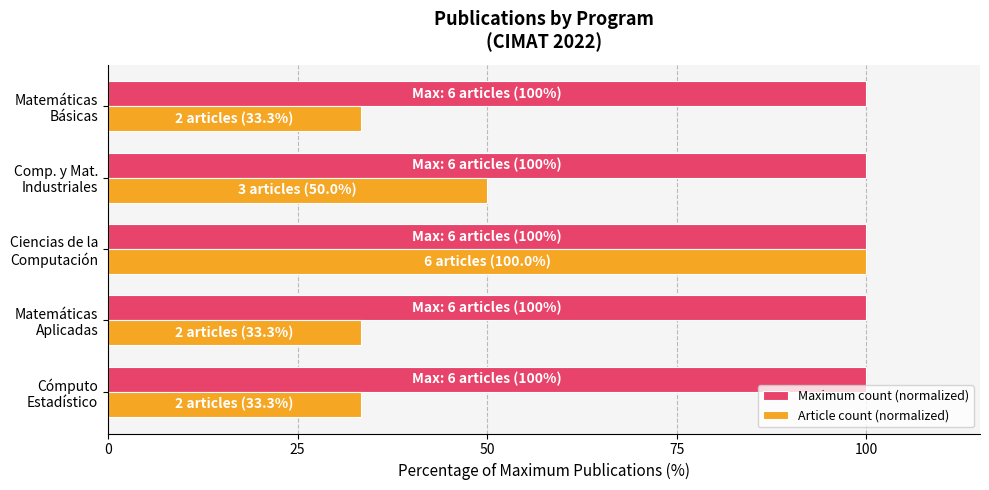

What is the average value of the Maximum count (normalized) series?

100.0